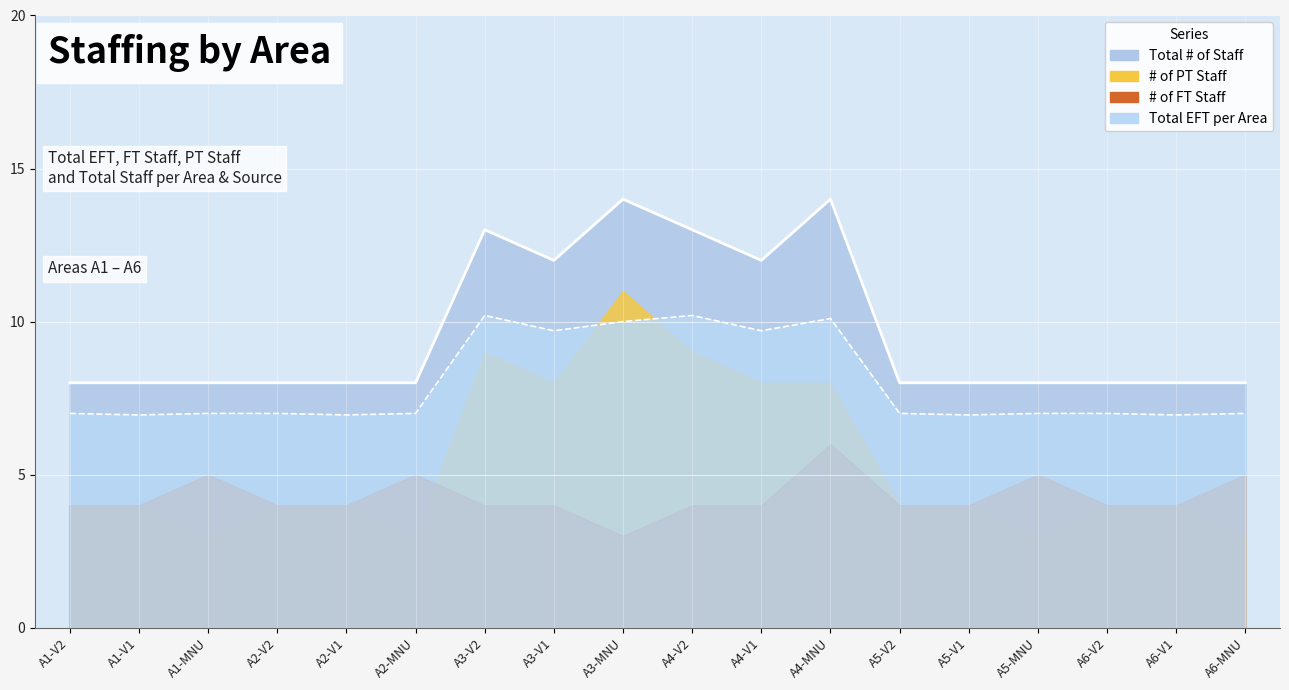

What is the difference between the maximum and minimum values in the Total # of Staff series?

6.0